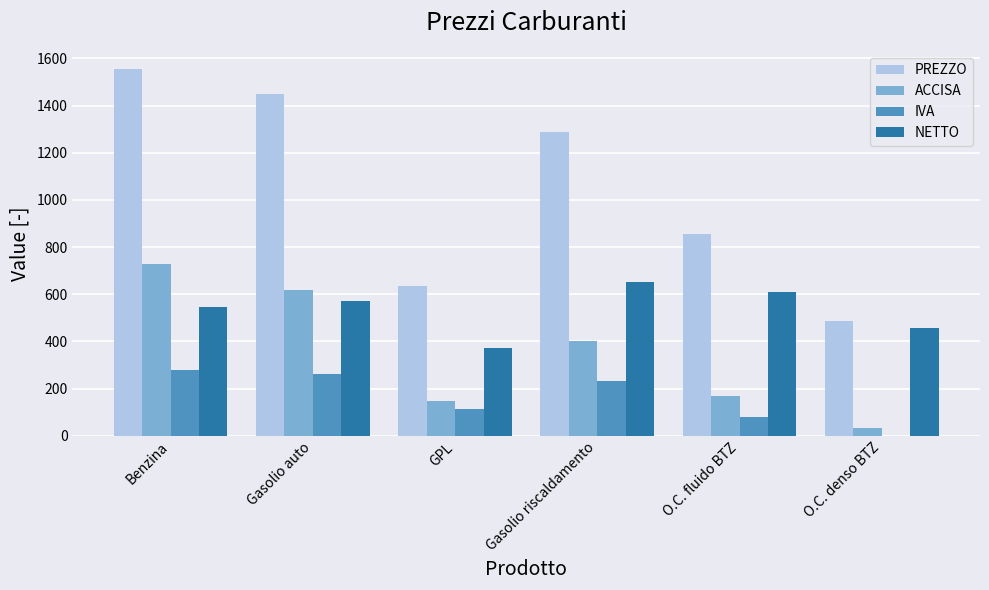

What is the sum of the PREZZO values at Gasolio riscaldamento and O.C. fluido BTZ?

2141.8